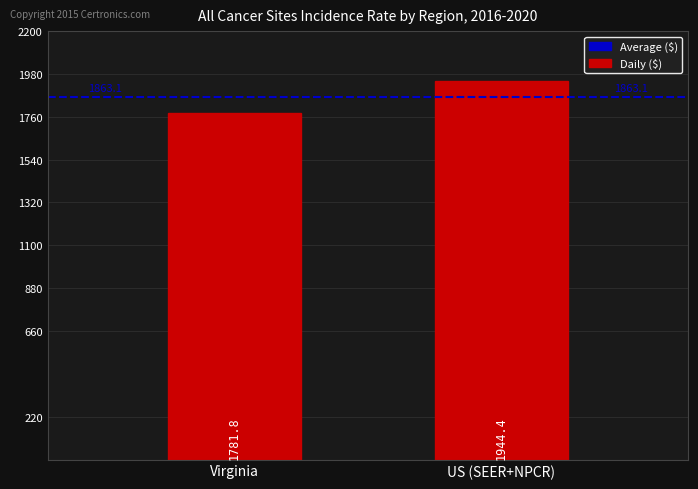

What is the value of the 2nd bar from the left?

1944.4